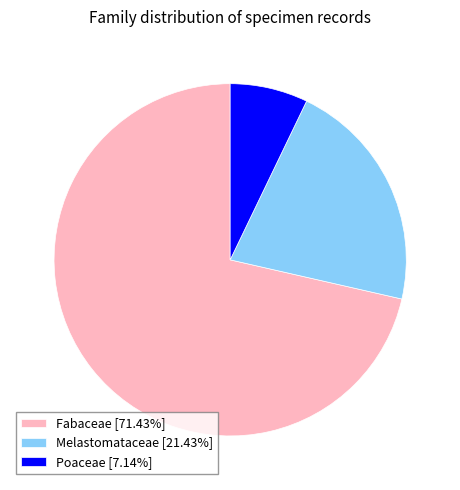

What is the ratio of the value at Melastomataceae [21.43%] to the value at Poaceae [7.14%]?

3.0